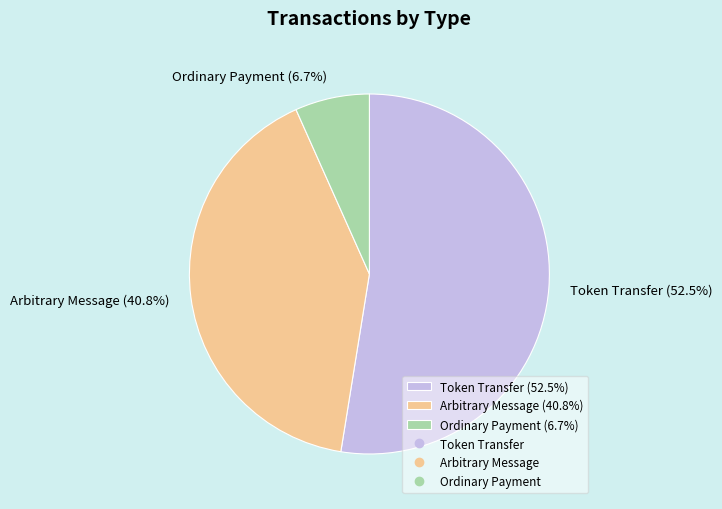

Is Ordinary Payment (6.7%) the majority of the pie?

No